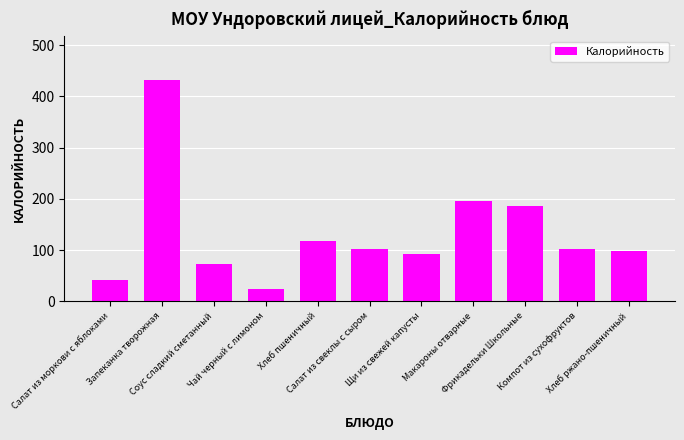

What is the label of the 8th bar from the left?

Макароны отварные